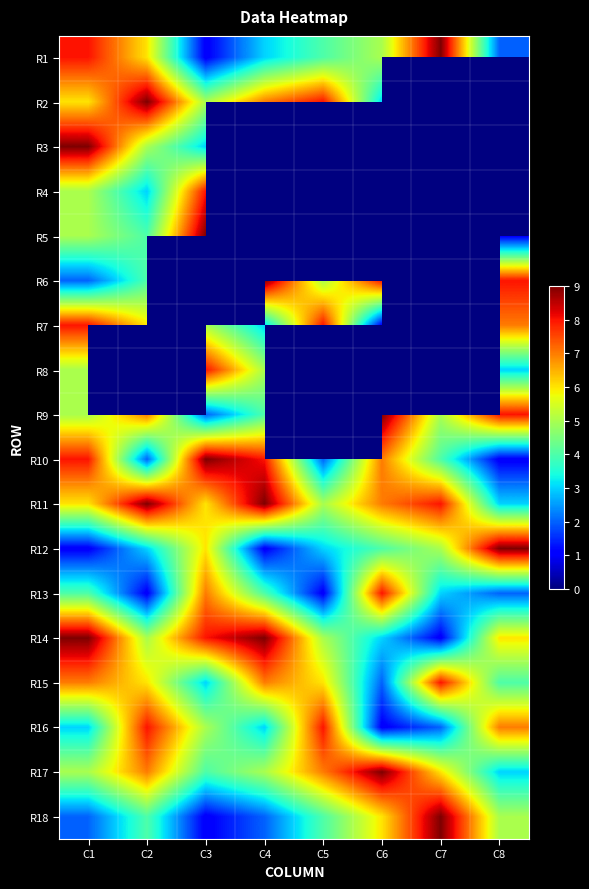

Which label corresponds to the smallest value in the chart?

C3